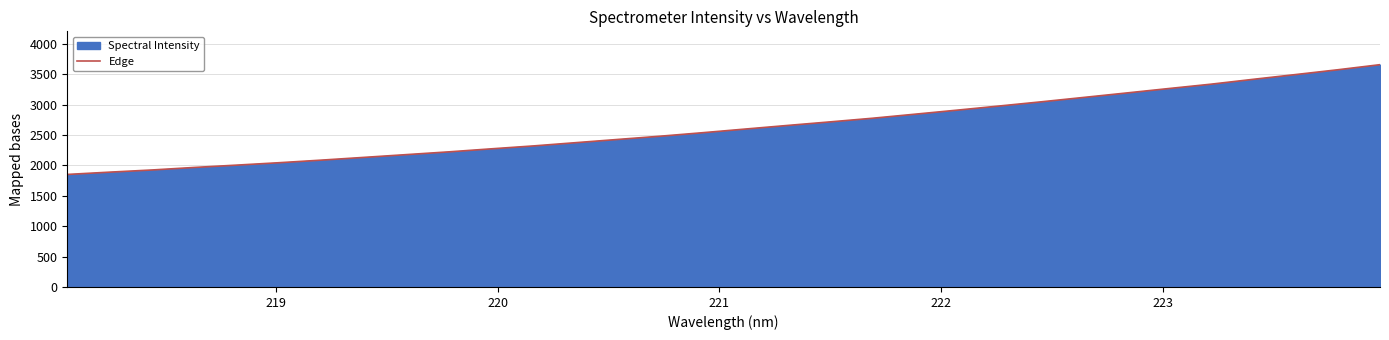

What is the maximum value shown in the chart?

3656.1